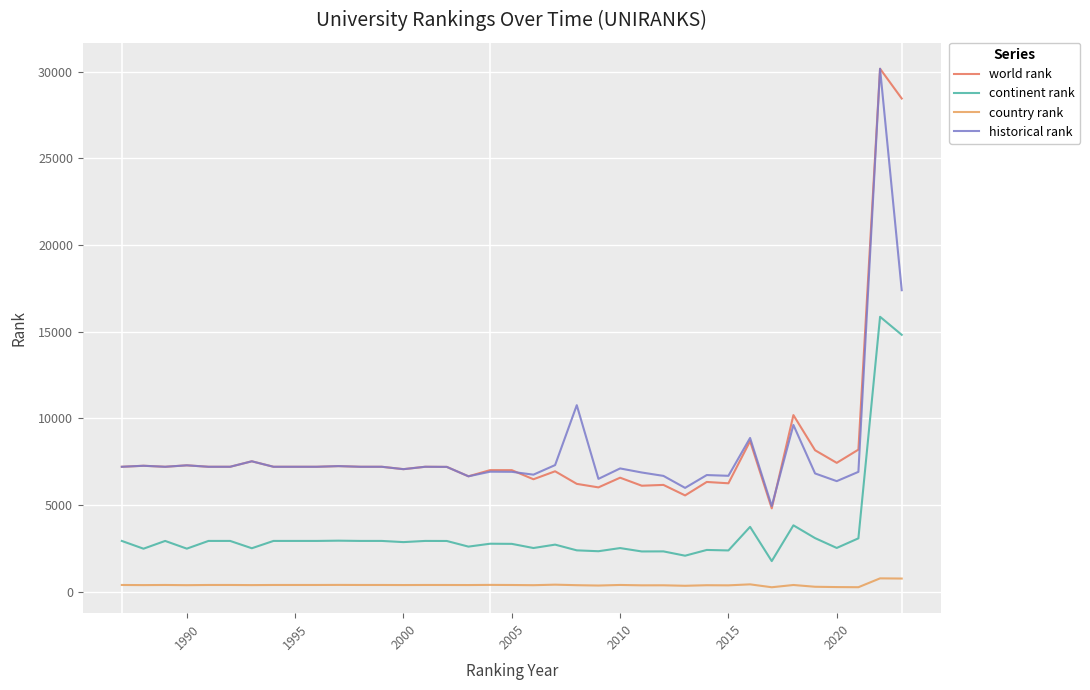

True or false: continent rank and country rank intersect in this chart.

False